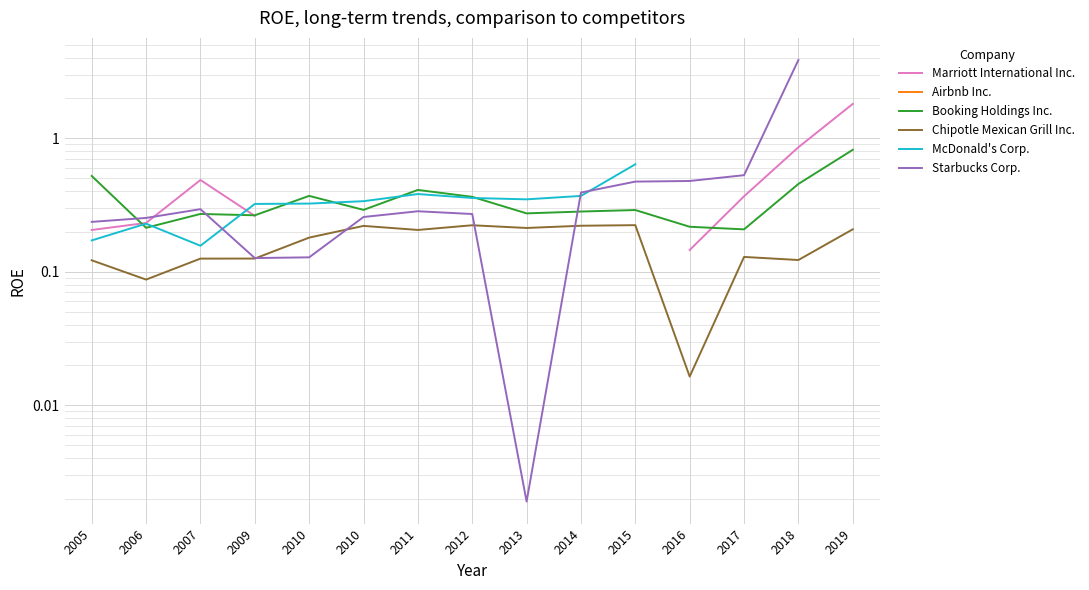

What is the difference between the highest and lowest values at 2005?

0.4